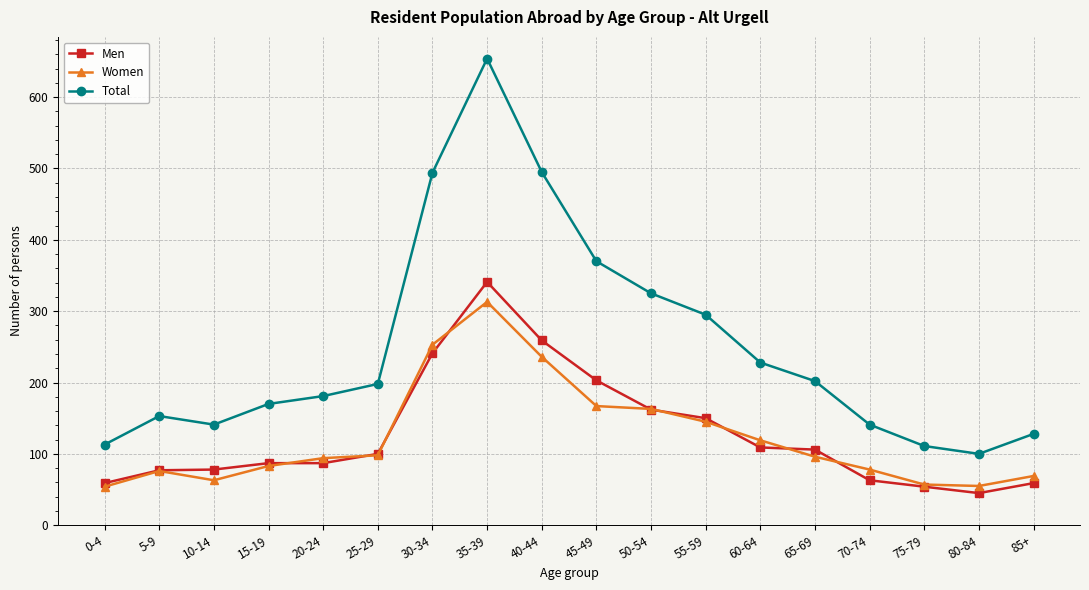

List the series in order of their peak value, lowest first.

Women, Men, Total